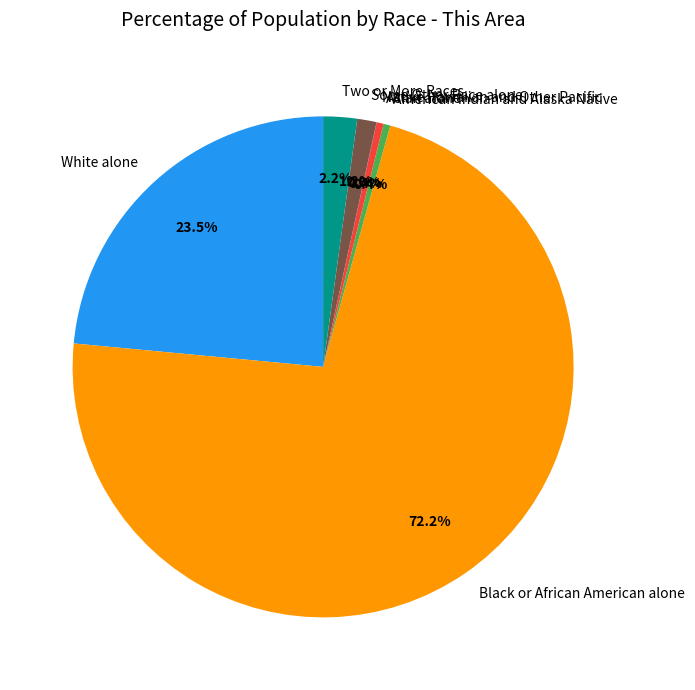

What is the majority slice?

Black or African American alone